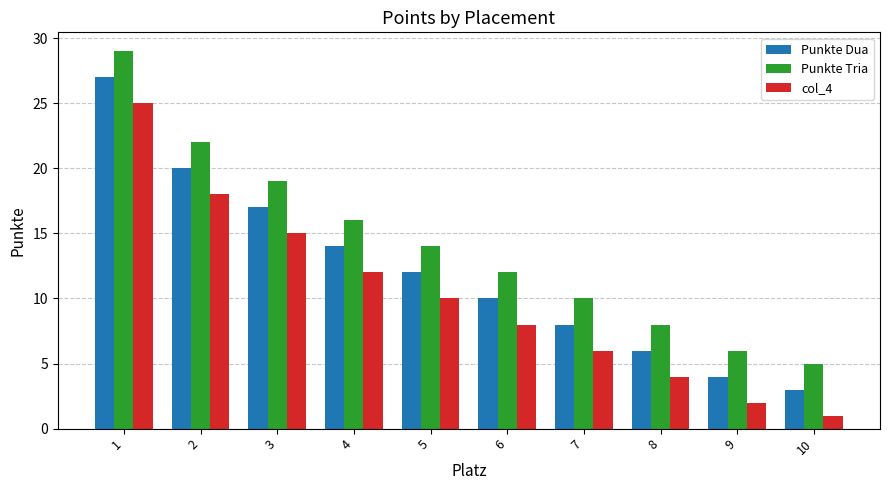

The Punkte Tria series shows 10 at 4. True or false?

False